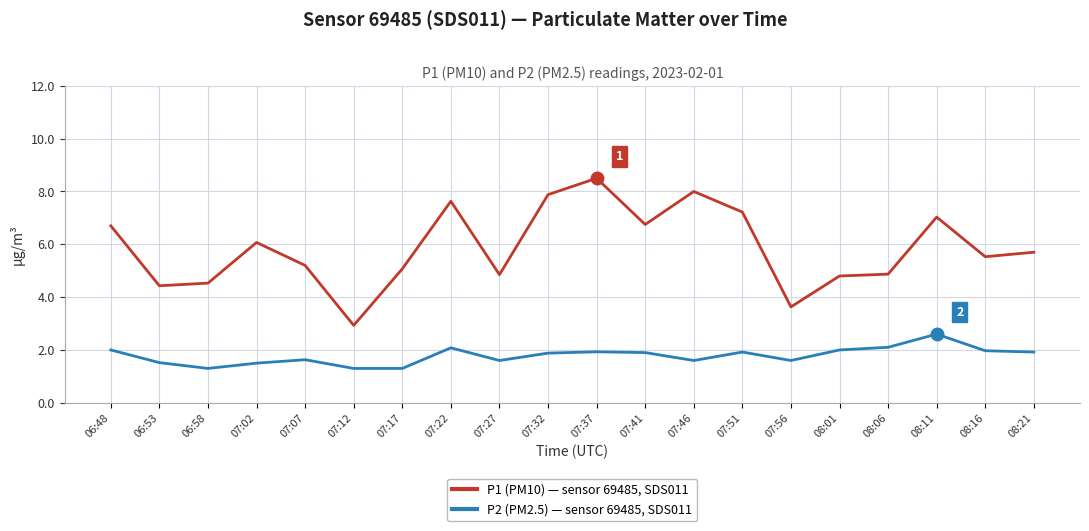

List the series in order of their overall mean, highest first.

P1 (PM10) — sensor 69485, SDS011, P2 (PM2.5) — sensor 69485, SDS011